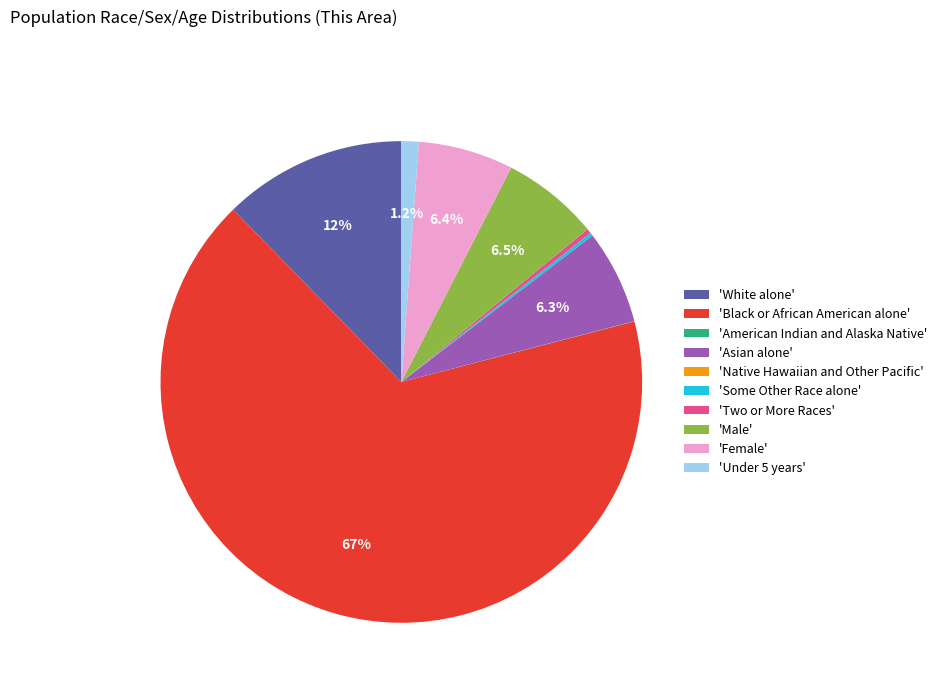

Which slice is the largest?

'Black or African American alone'